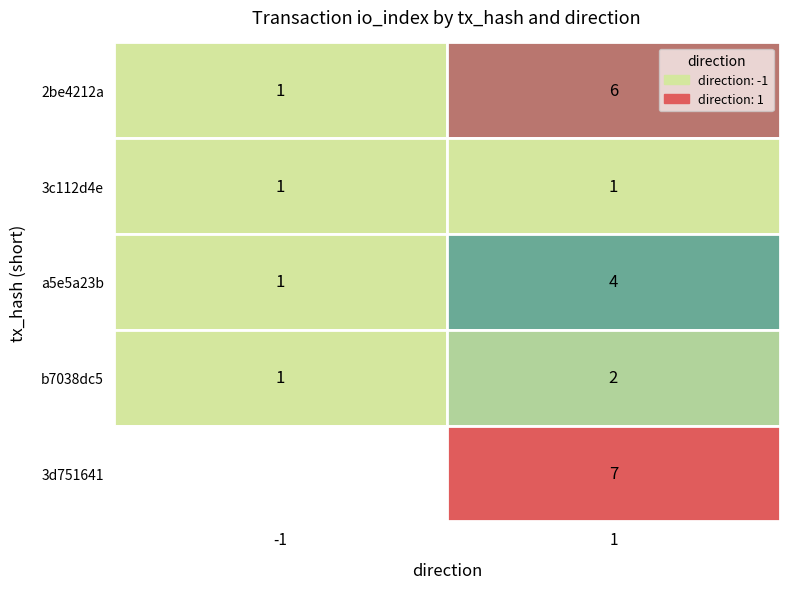

At how many categories does at least one series exceed 1?

1